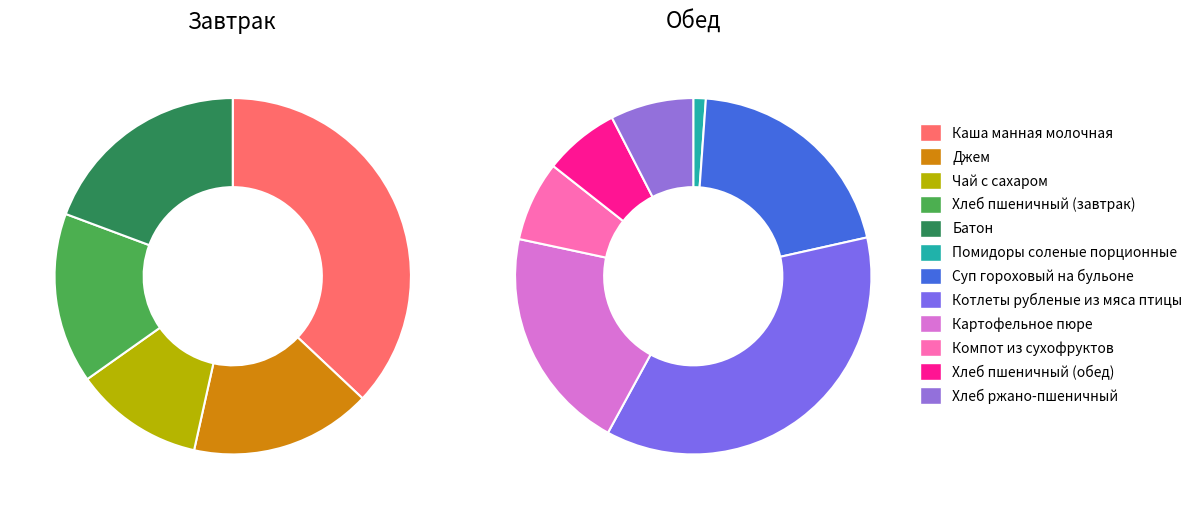

How many slices are in this pie chart?

12